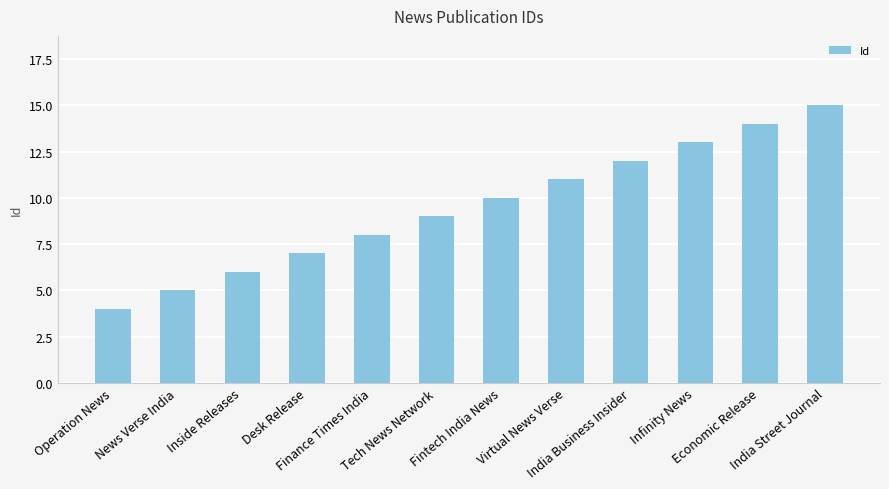

Which has a higher value, News Verse India or Virtual News Verse?

Virtual News Verse